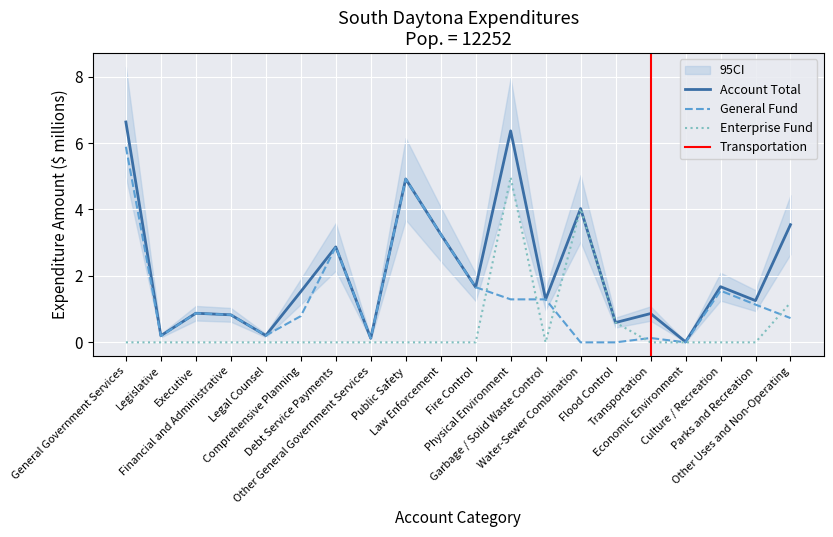

What are all the series names shown in the legend?

Account Total, General Fund, Enterprise Fund